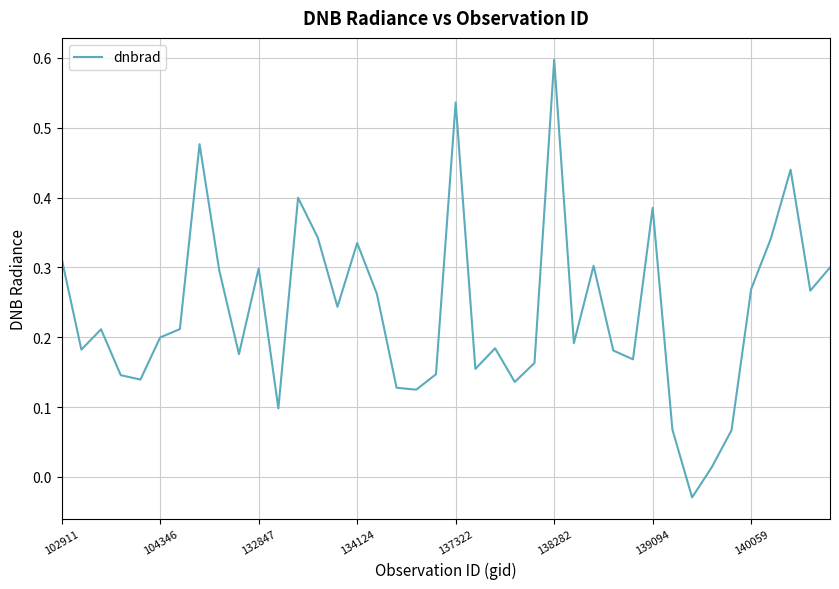

How many values are below 0?

1